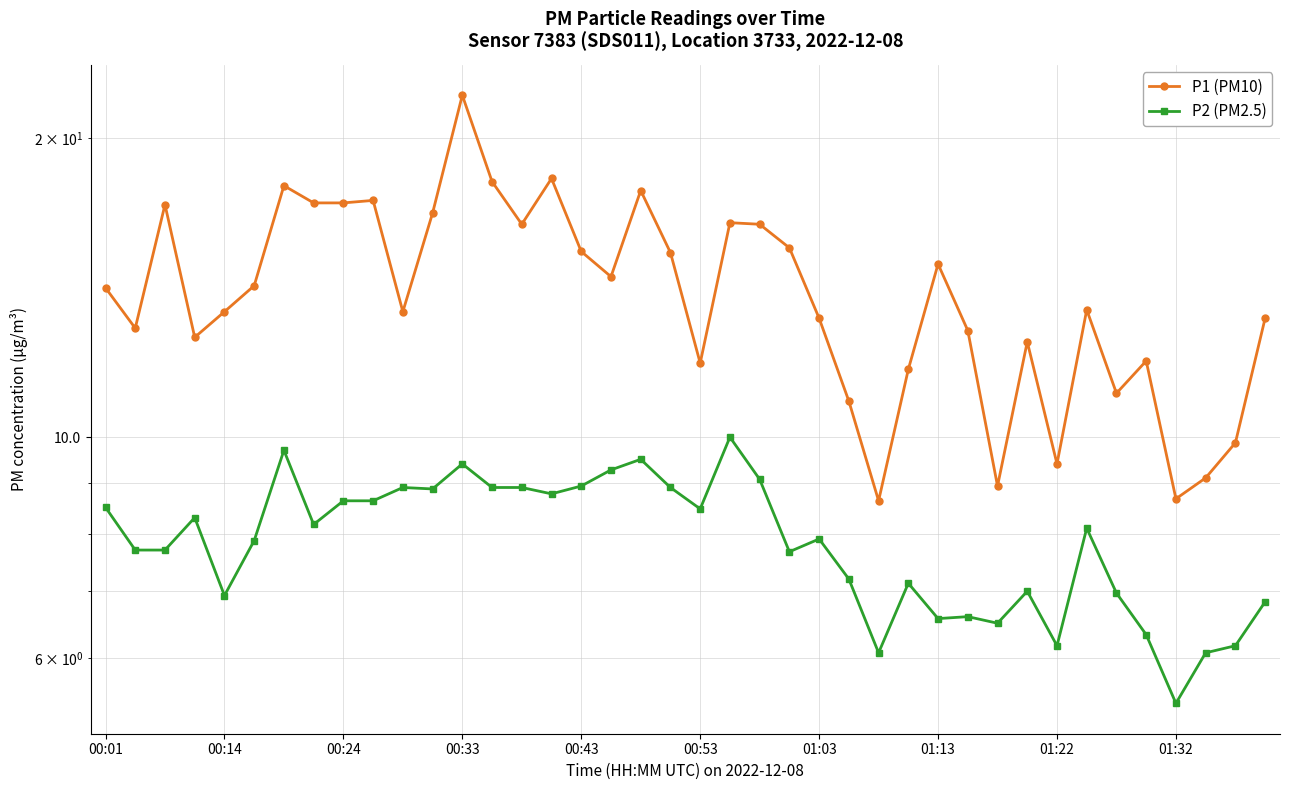

Reading left to right, extract all data points from this chart.

P1 (PM10): 14.1	12.9	17.1	12.6	13.4	14.2	17.9	17.2	17.2	17.3	13.4	16.8	22.1	18.1	16.4	18.2	15.4	14.5	17.7	15.3	11.9	16.4	16.4	15.5	13.2	10.9	8.6	11.7	14.9	12.8	8.9	12.5	9.4	13.4	11.1	11.9	8.7	9.1	9.9	13.2
P2 (PM2.5): 8.5	7.7	7.7	8.3	6.9	7.9	9.7	8.2	8.6	8.6	8.9	8.9	9.4	8.9	8.9	8.8	8.9	9.3	9.5	8.9	8.5	10.0	9.1	7.7	7.9	7.2	6.1	7.1	6.6	6.6	6.5	7.0	6.2	8.1	7.0	6.3	5.4	6.1	6.2	6.8